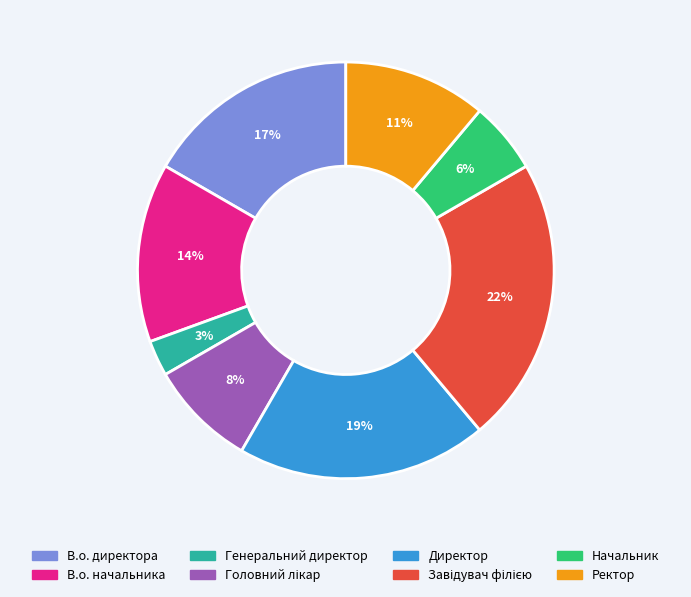

Which category has the smallest portion of the pie?

Генеральний директор